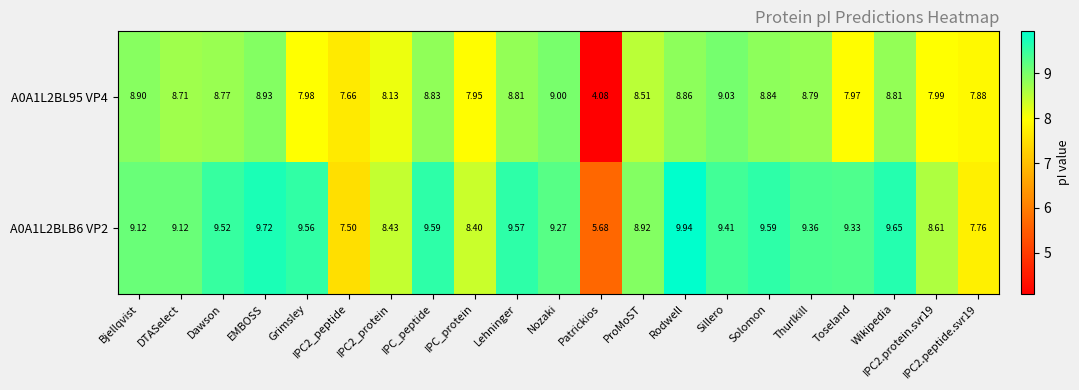

Where does the A0A1L2BLB6 VP2 series first go above 9?

Bjellqvist